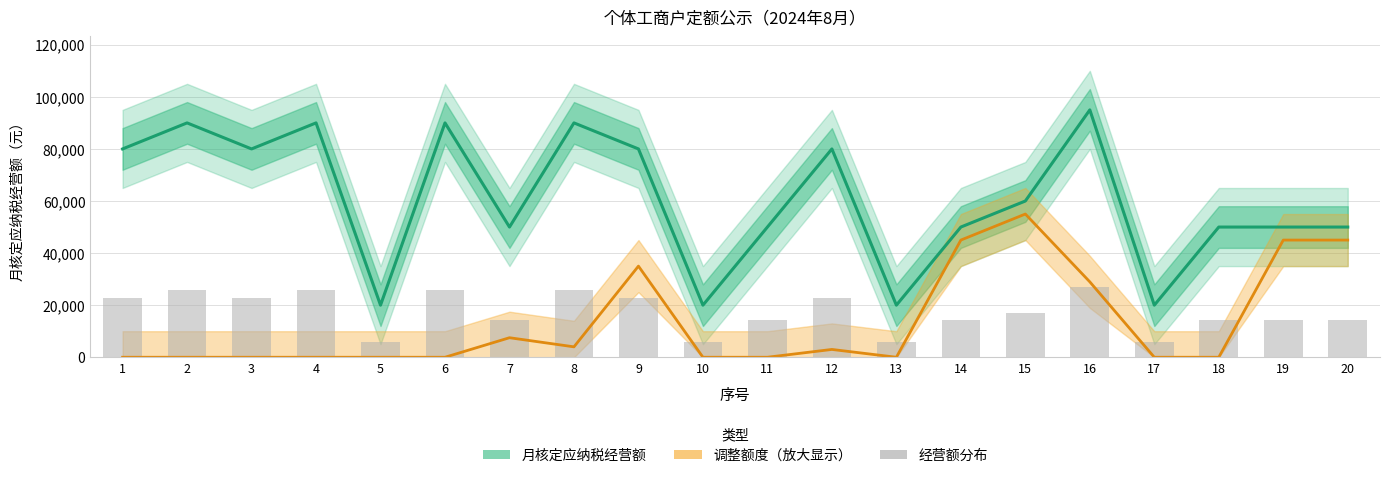

Rank the categories by 月核定应纳税经营额 value from highest to lowest.

16, 2, 4, 6, 8, 1, 3, 9, 12, 15, 7, 11, 14, 18, 19, 20, 5, 10, 13, 17